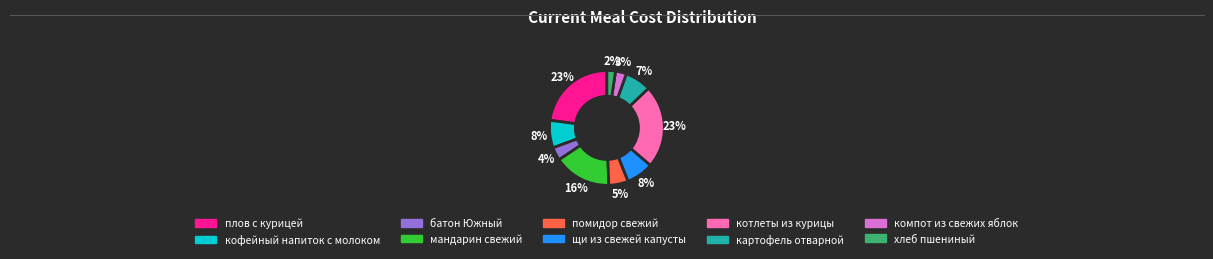

Do щи из свежей капусты and мандарин свежий together represent more than half of the pie?

No